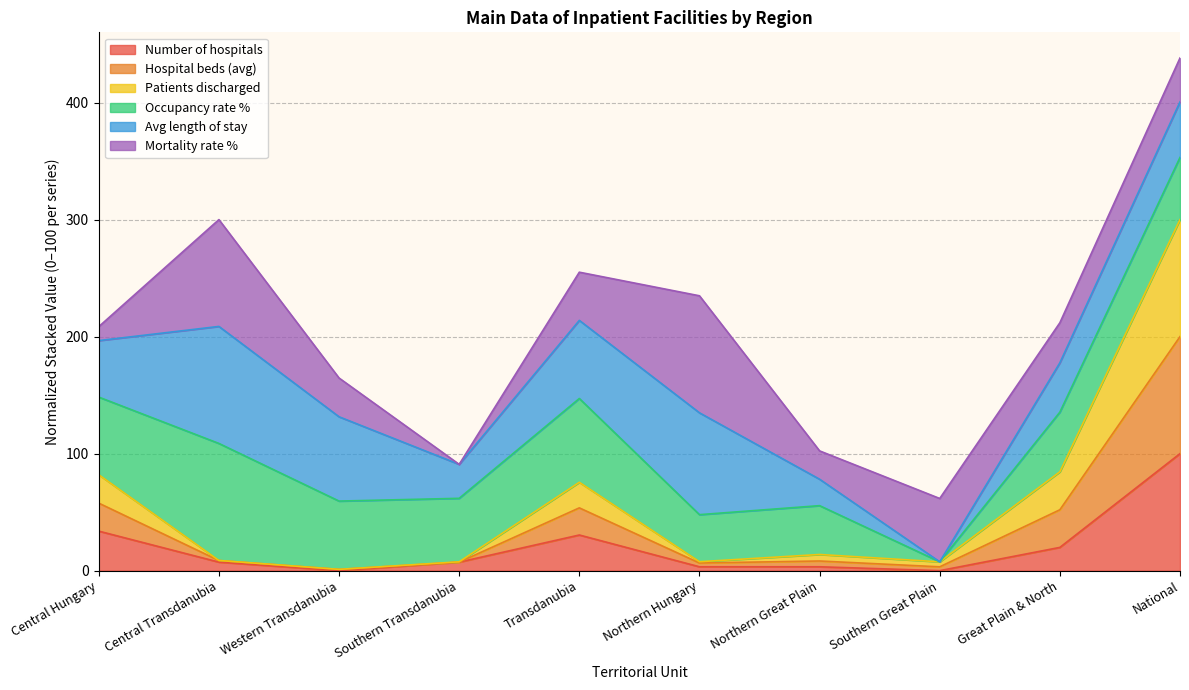

Which has a higher value, Central Hungary or National?

National